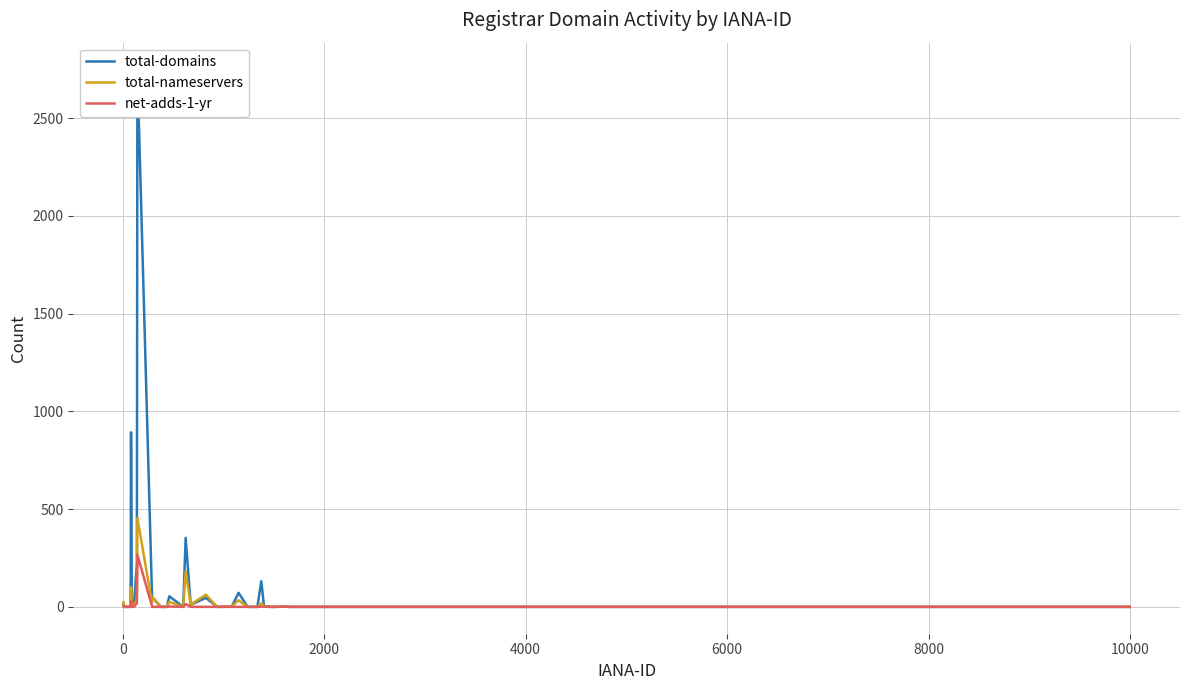

What is the difference between the maximum and minimum values in the net-adds-1-yr series?

266